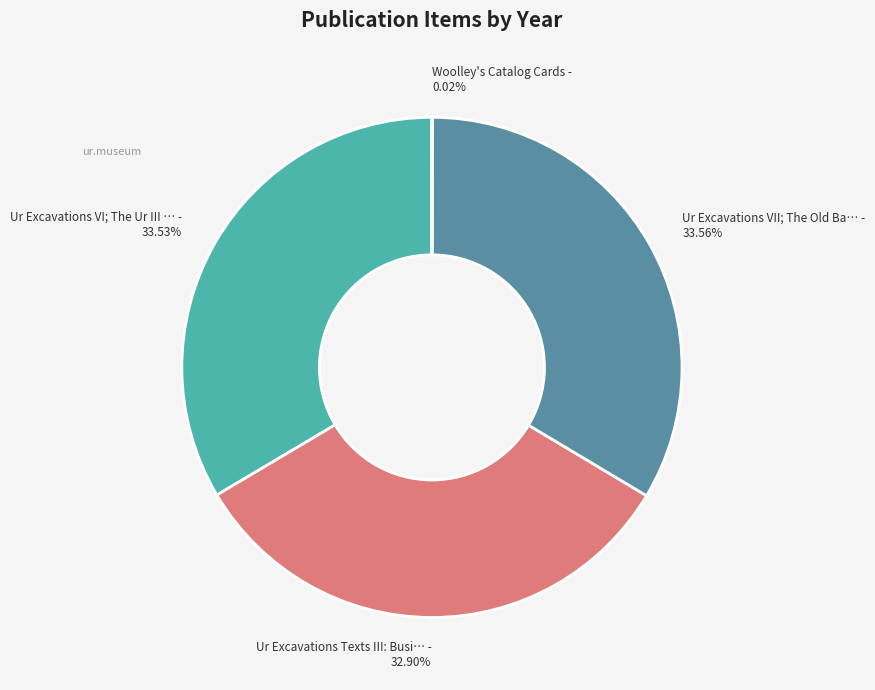

Is there a majority slice in this chart?

No